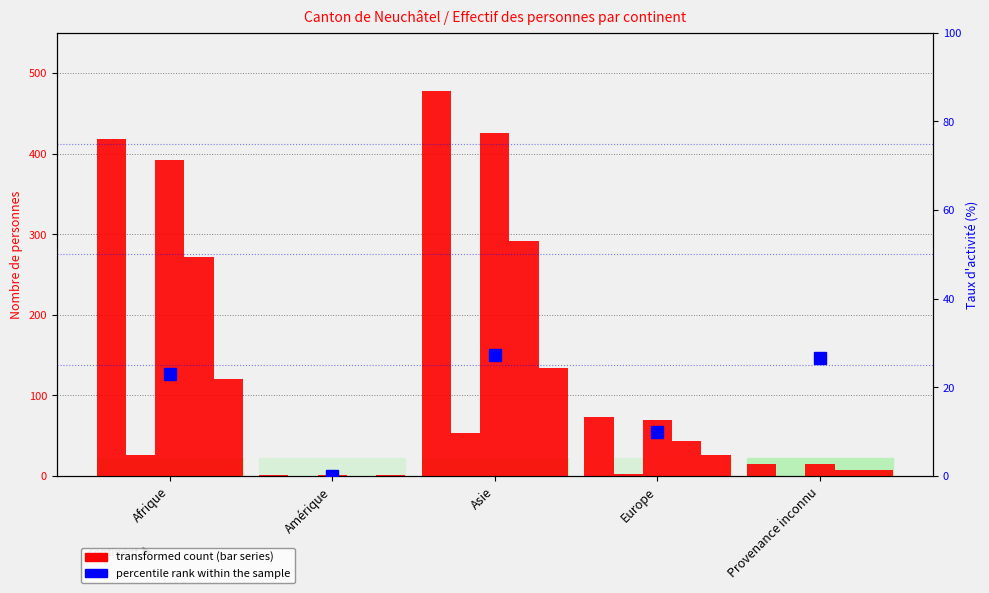

Is it true that Permis N Total (col_2) equals -18.4 at Amérique?

False